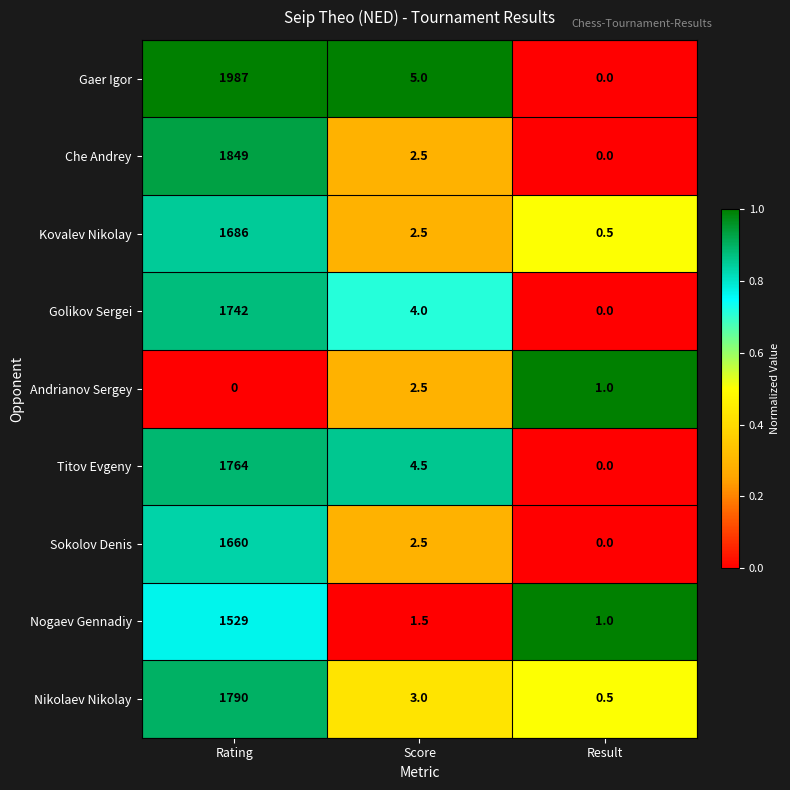

Which series has the widest spread of values?

Gaer Igor